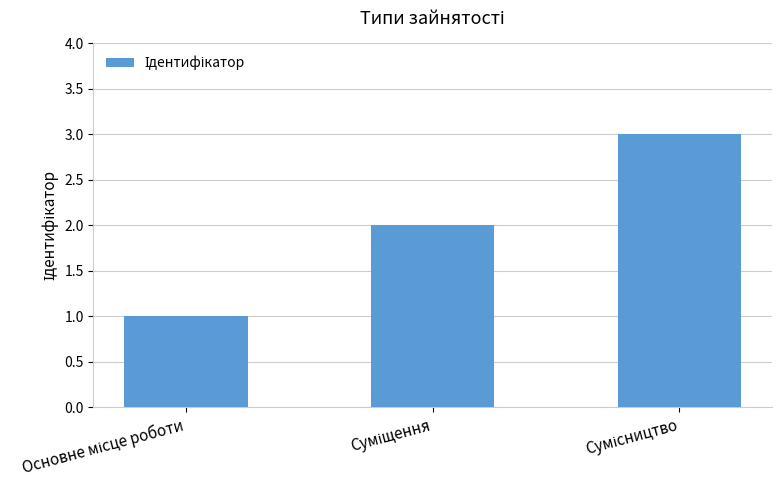

What is the sum of all values?

6